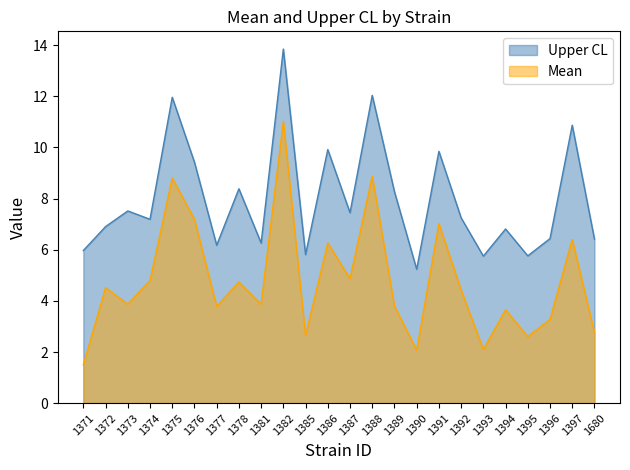

Count the number of data series in this chart.

2